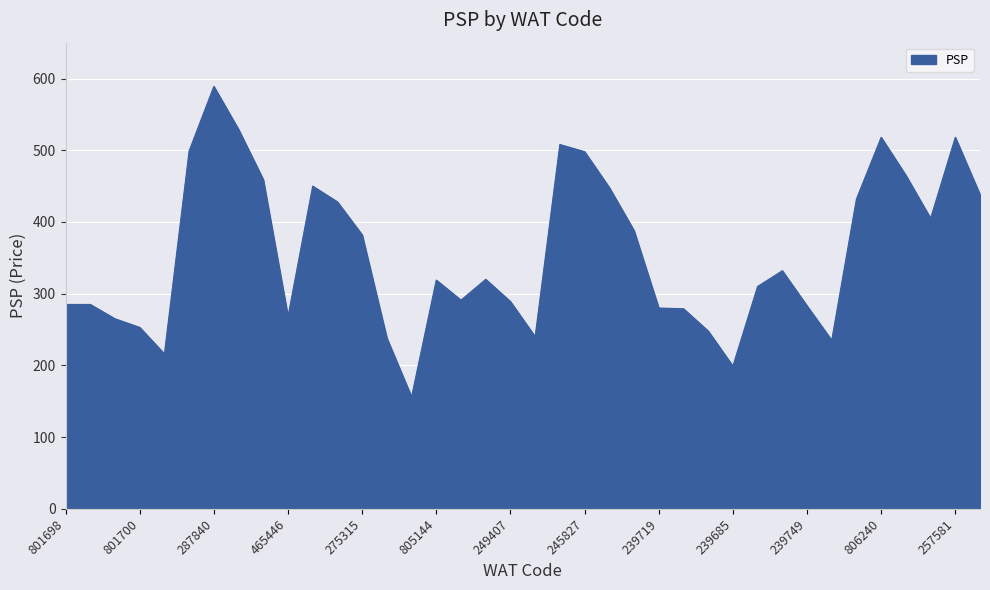

What is the difference between the maximum and minimum values?

433